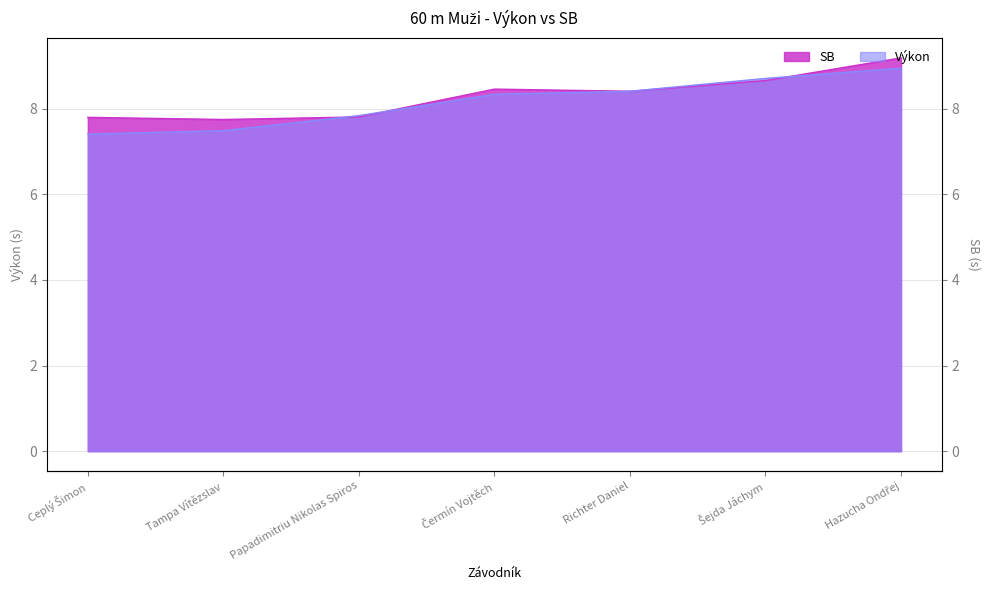

Which category has the lowest value in the Výkon series?

Ceplý Šimon